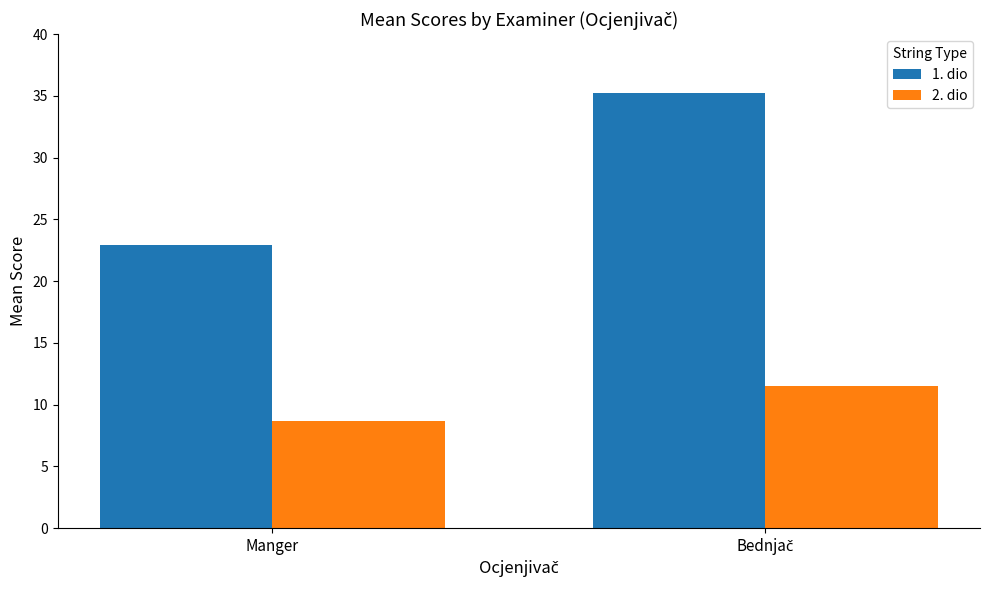

Does the chart contain any negative values?

No